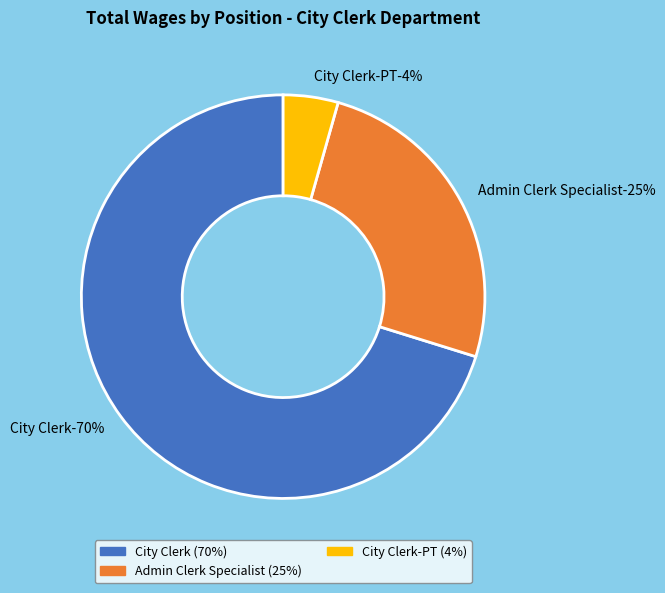

Approximately how many times larger is the value at Admin Clerk Specialist compared to City Clerk?

0.4